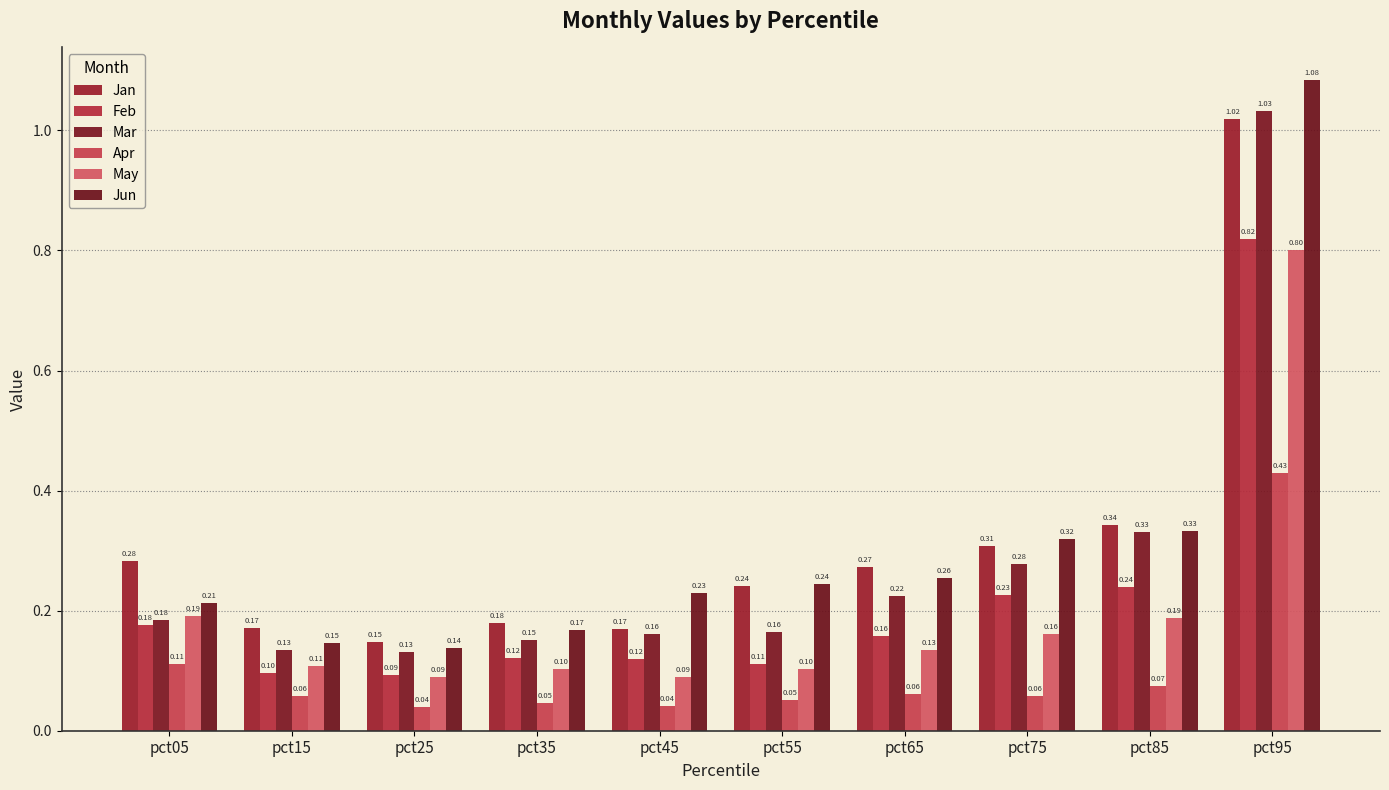

Are the bars grouped side by side (vs. stacked)?

Yes